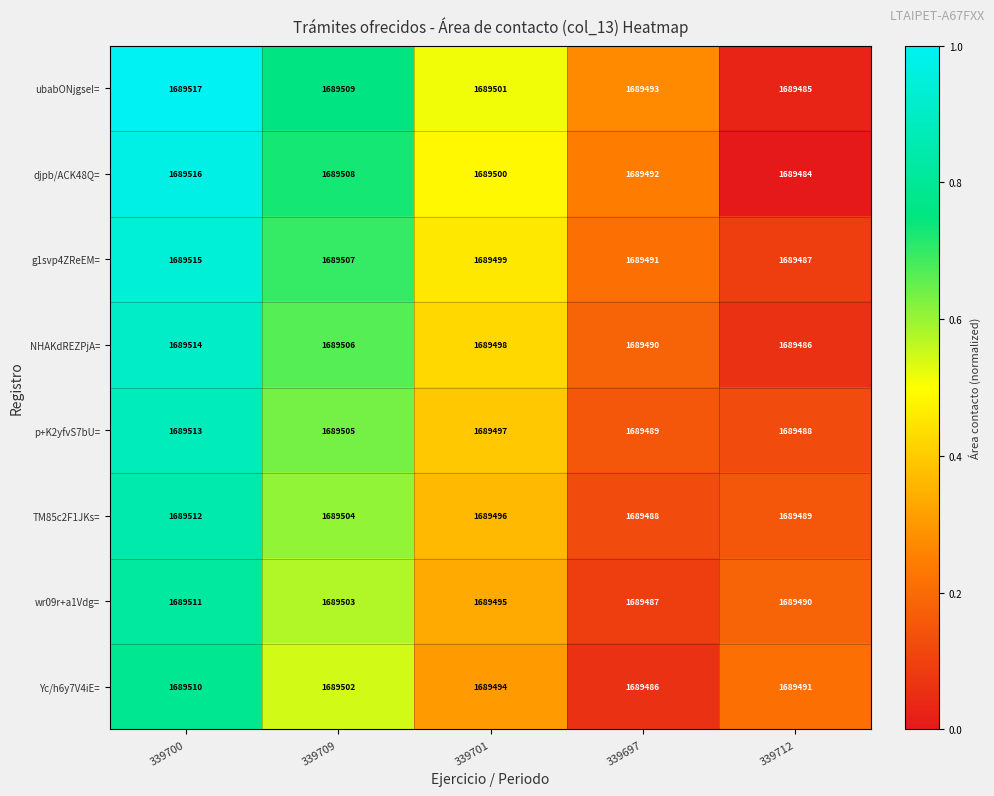

True or false: wr09r+a1Vdg= has a value of 675155 at 339700.

False